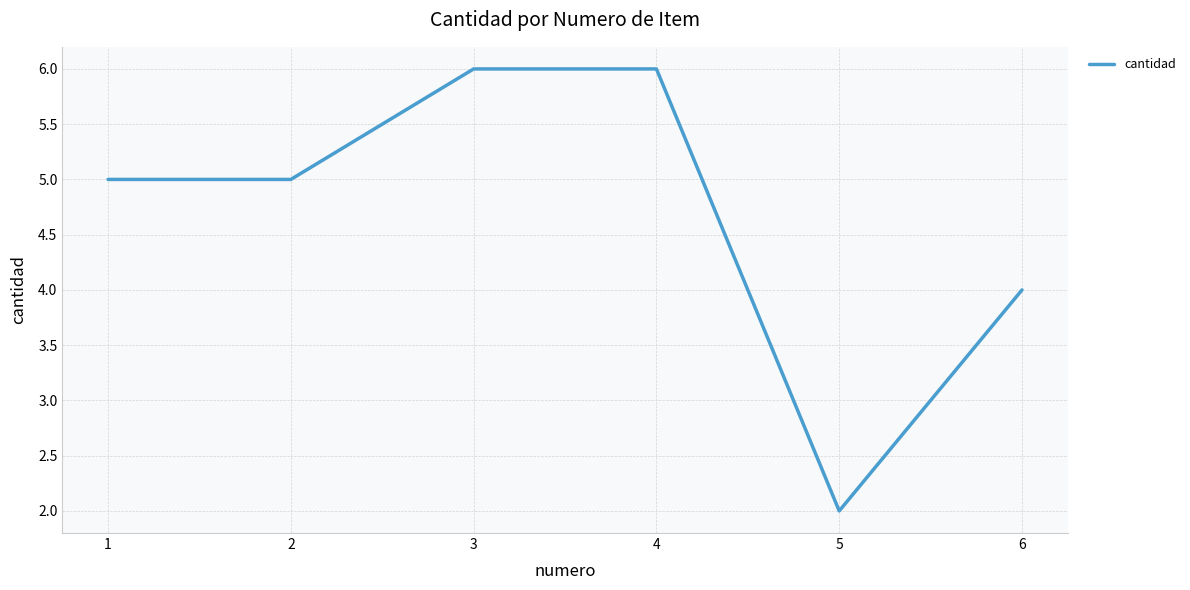

Between 2 and 3, which is larger?

3